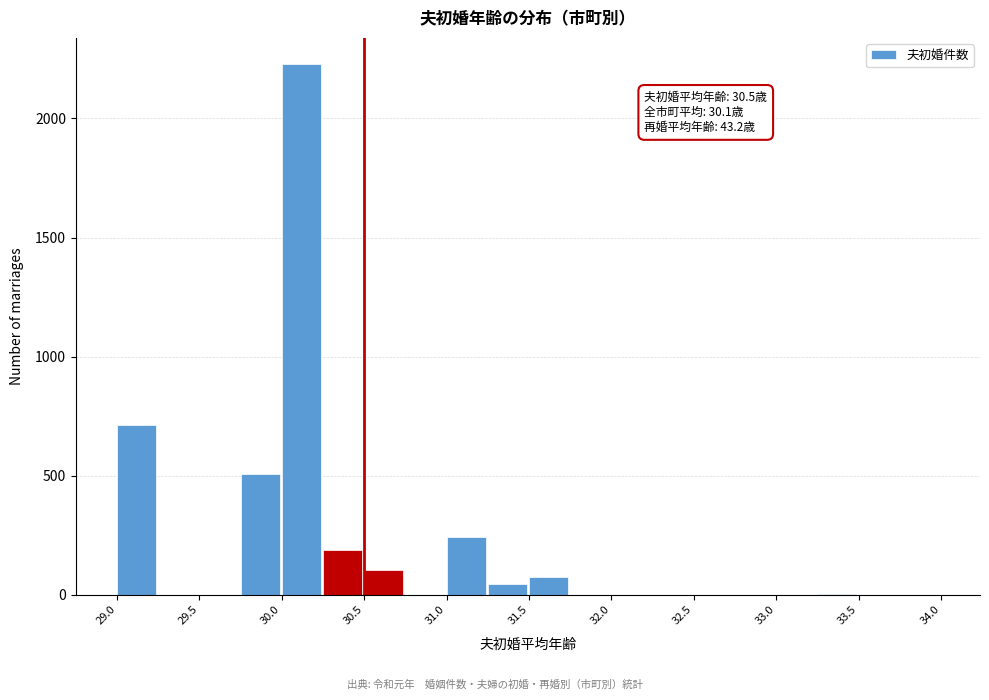

Which range on the x-axis has the tallest bar?

30.00 to 30.25